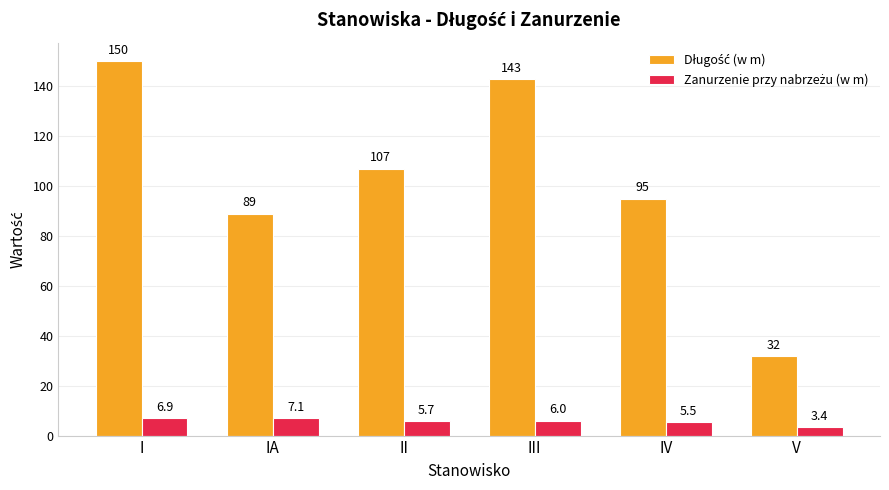

At which category is the sum across all series the highest?

I